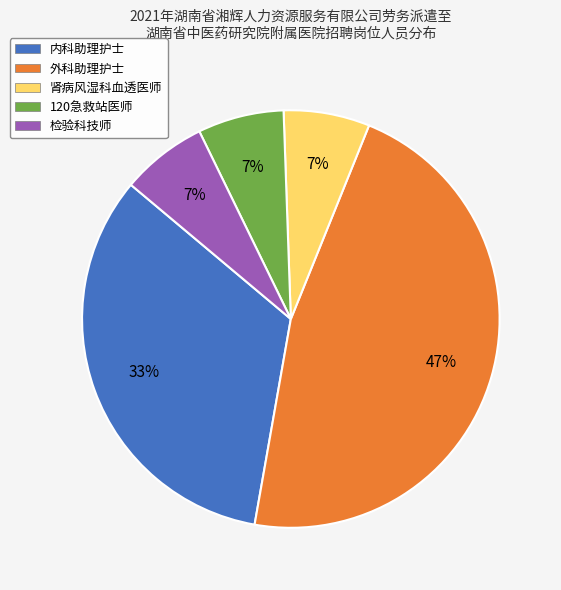

Do 检验科技师 and 肾病风湿科血透医师 together represent more than half of the pie?

No